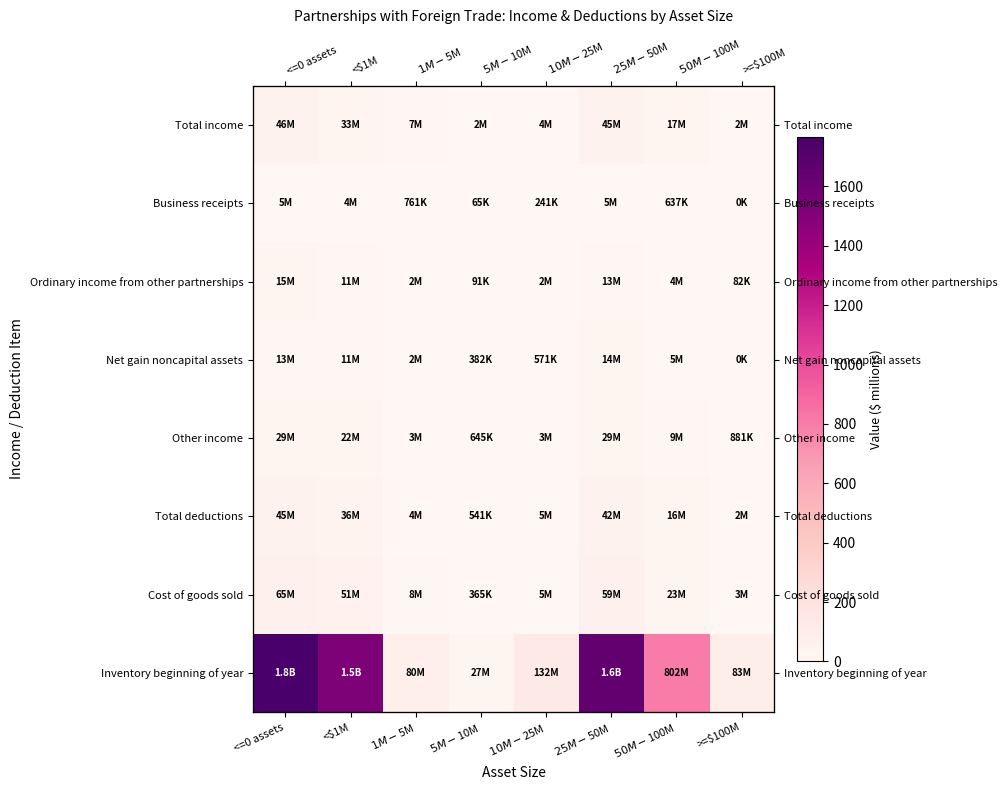

At which category is the sum across all series the highest?

<=0 assets